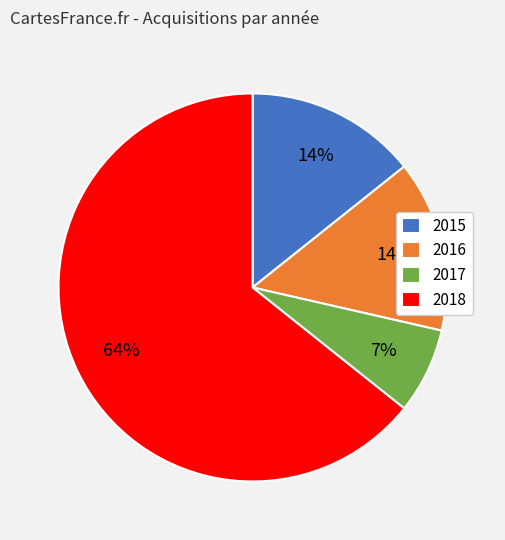

The 2017 slice represents 1% of the pie. True or false?

False